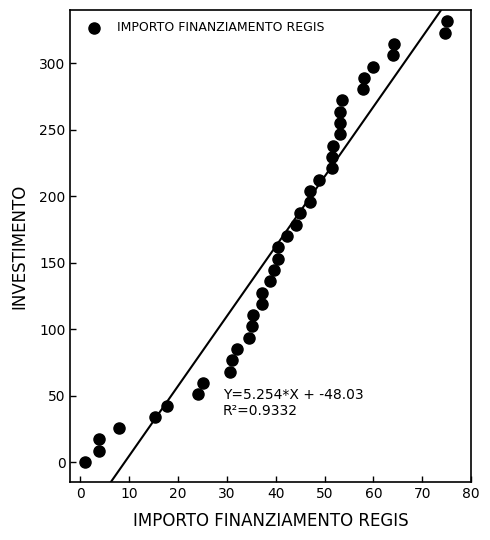

What is the range of X values (max minus min)?

74.0